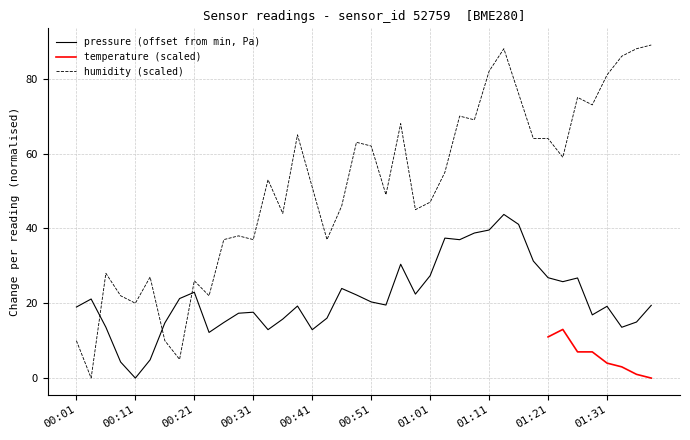

What is the maximum value for pressure (offset from min, Pa)?

43.7